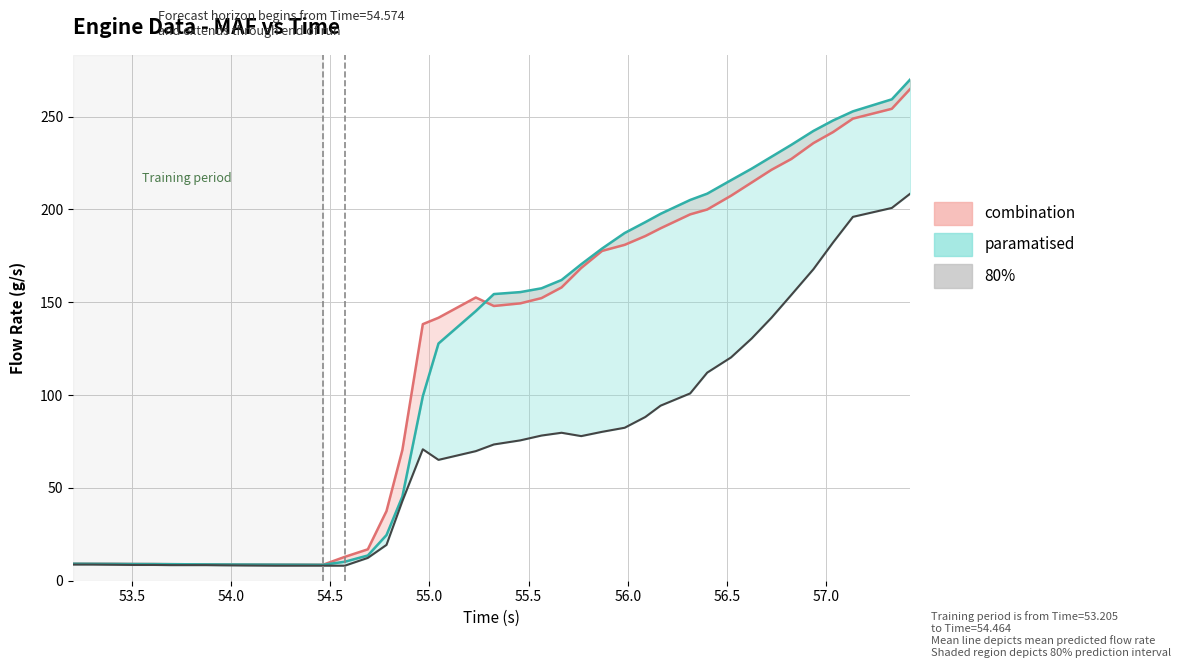

At how many categories does at least one series exceed 67?

24